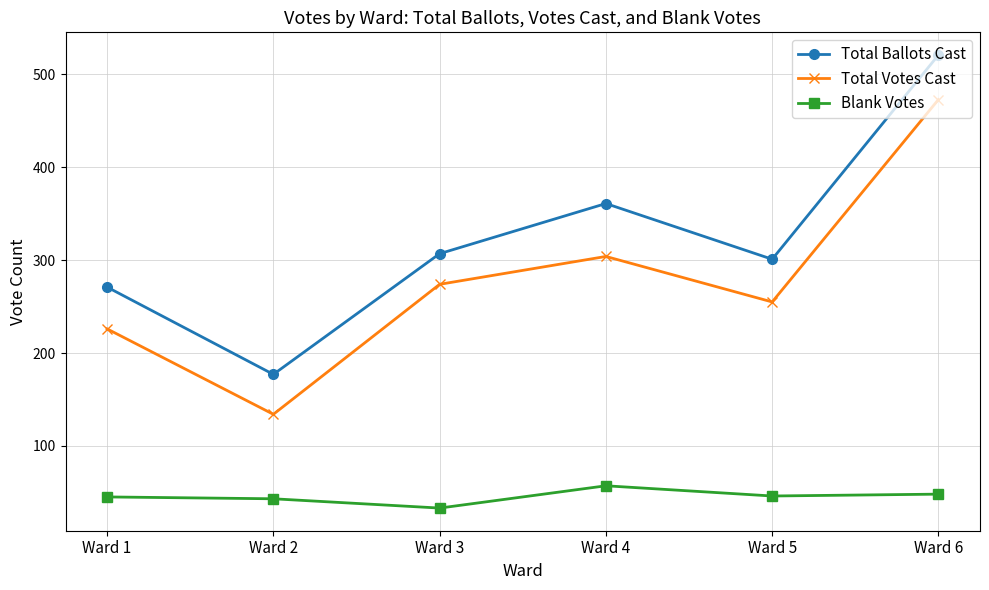

What are all the series names shown in the legend?

Total Ballots Cast, Total Votes Cast, Blank Votes